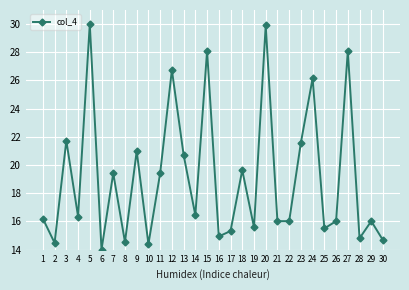

How many categories are shown in the chart?

30